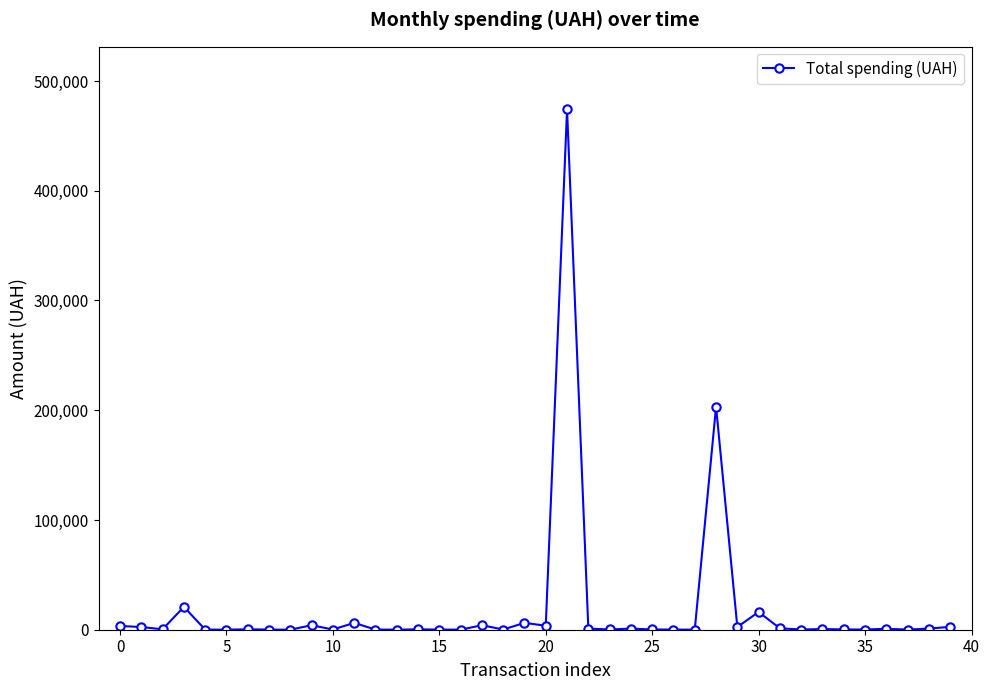

What is the maximum value shown in the chart?

474245.3